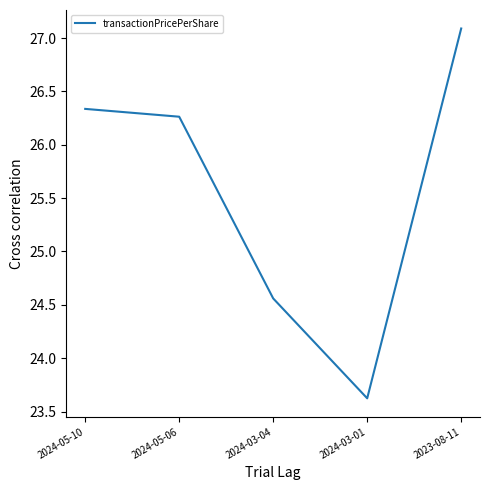

What position from the left is 2024-03-04?

3